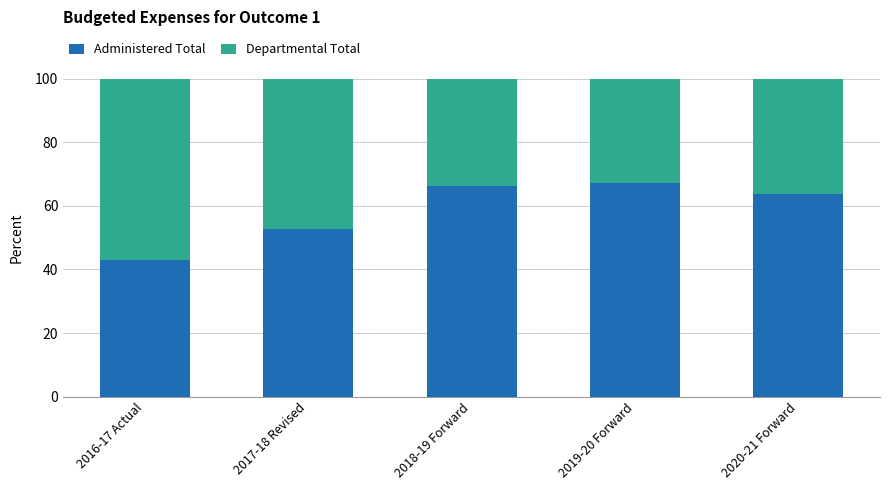

What is the difference between the Administered Total values at 2019-20 Forward and 2018-19 Forward?

1.1